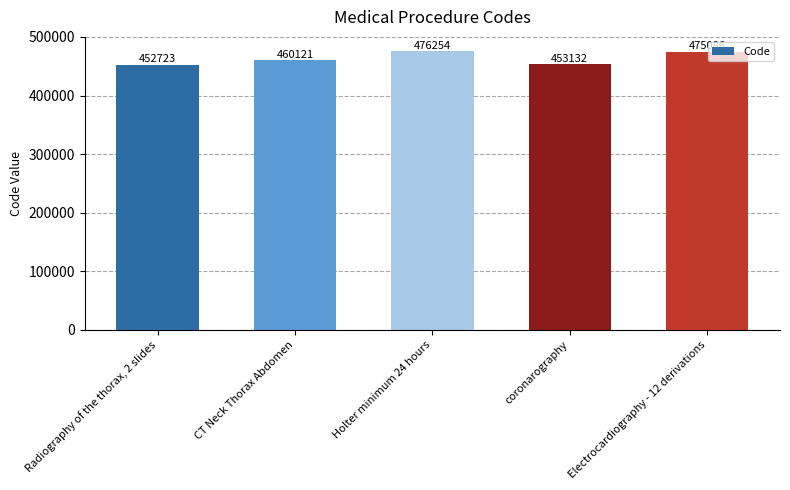

How many bars are there in total?

5